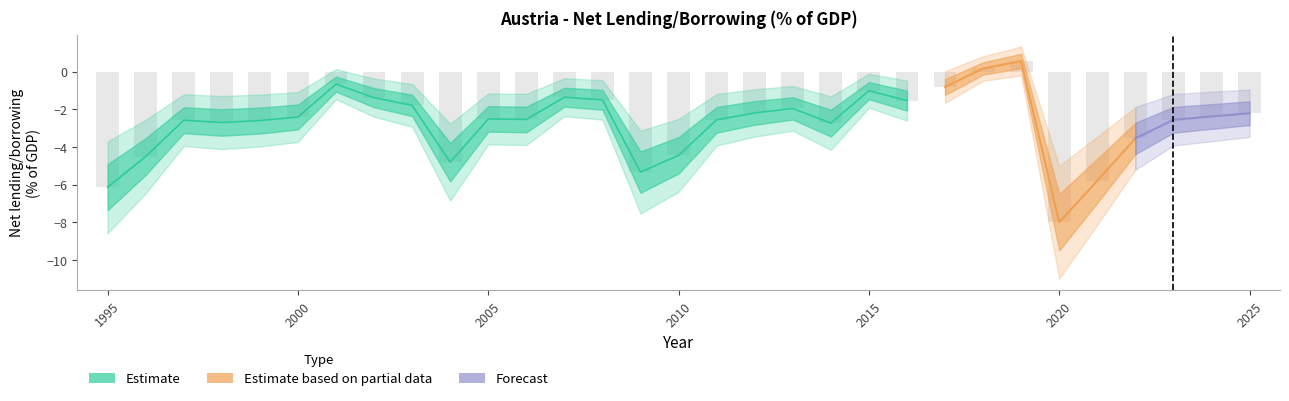

List the labels in order of value, largest first.

2019, 2018, 2001, 2017, 2015, 2007, 2002, 2008, 2016, 2003, 2013, 2012, 2025, 2024, 2000, 2005, 2006, 2011, 2023, 1997, 1999, 1998, 2014, 2022, 2010, 1996, 2004, 2009, 2021, 1995, 2020